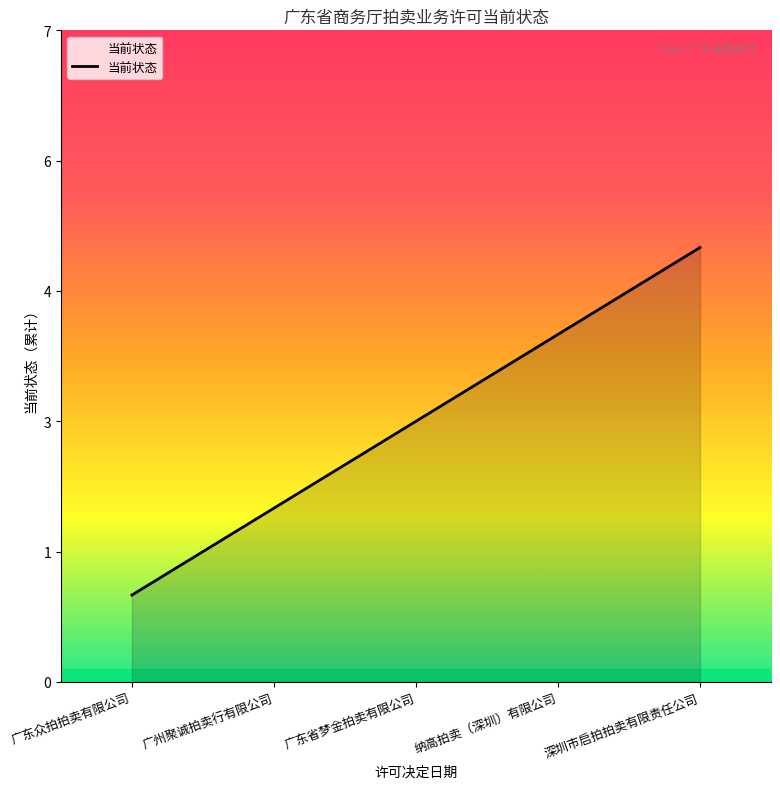

Does the chart display data point markers on the line(s)?

No